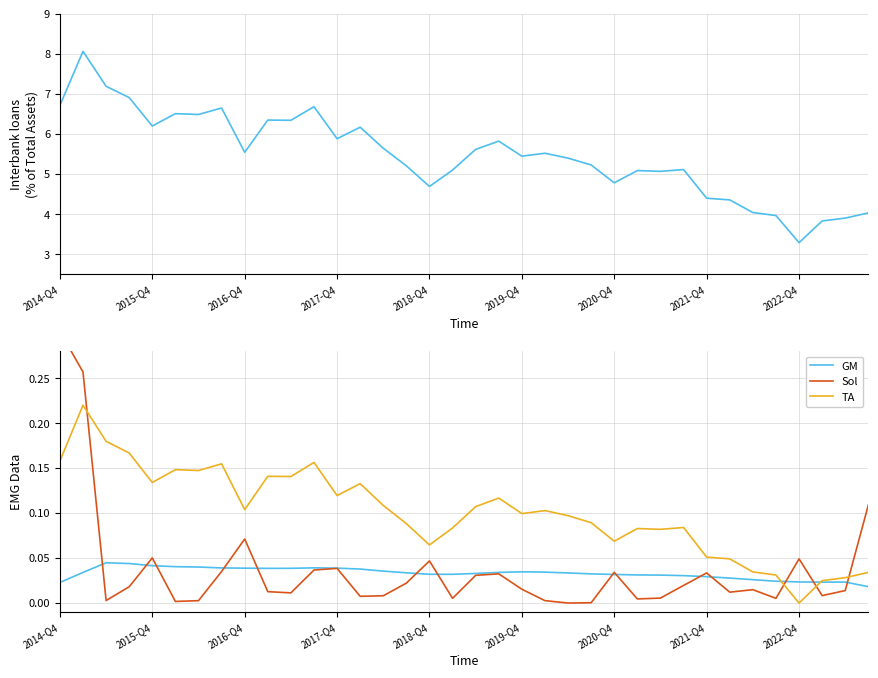

At which category does GM reach its first local valley?

9